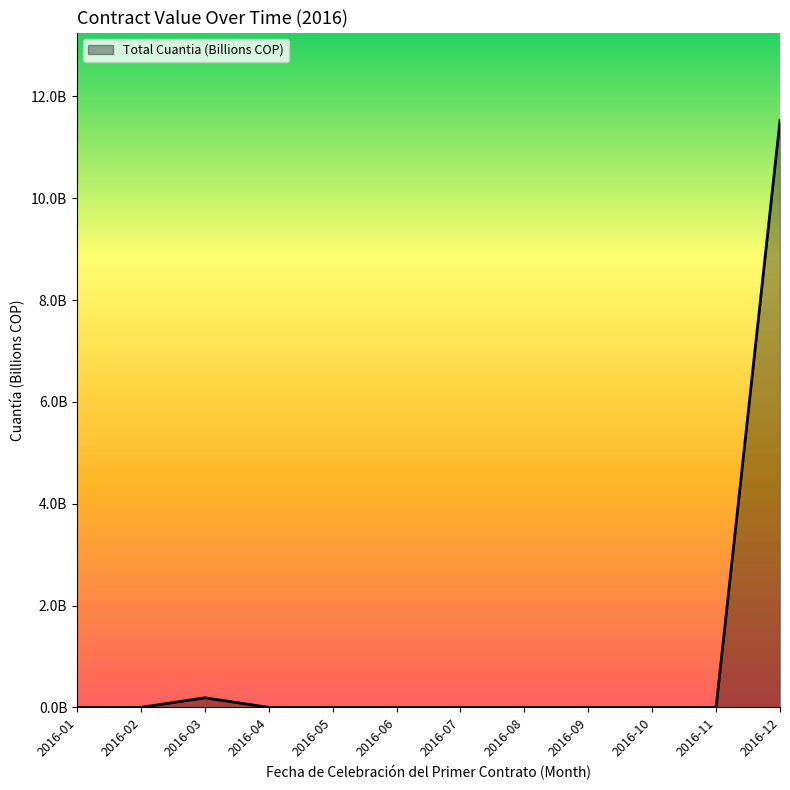

Does the chart display data point markers on the line(s)?

No